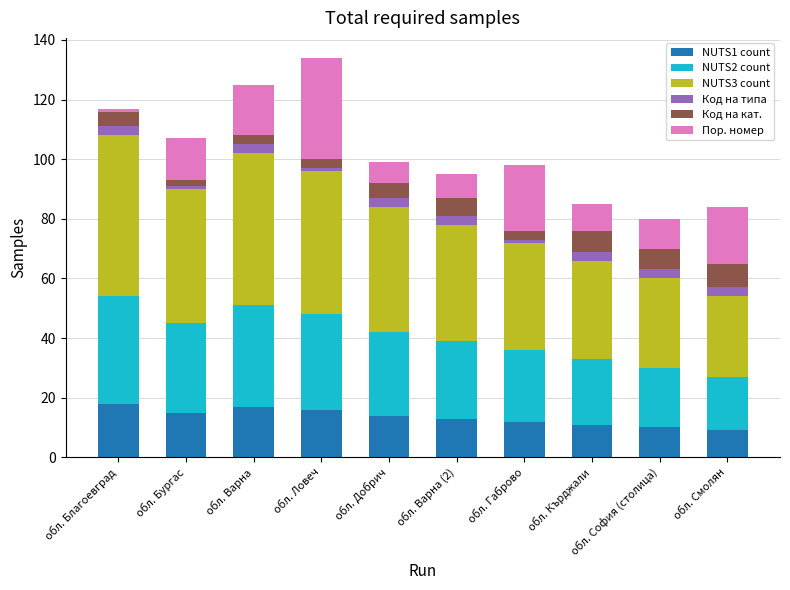

Are the bars horizontal?

No